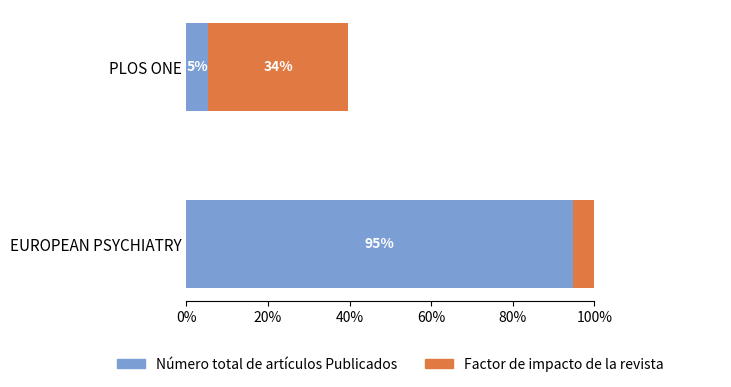

True or false: Número total de artículos Publicados has a value of 0.0 at PLOS ONE.

False